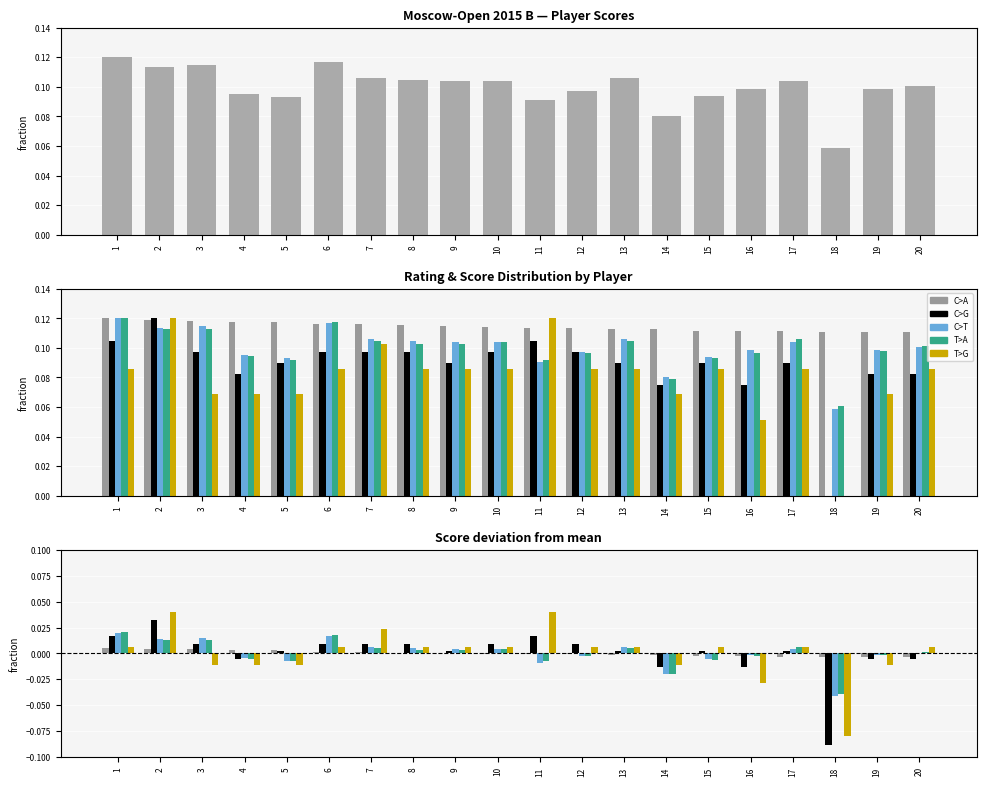

Which series has the widest spread of values?

C>G